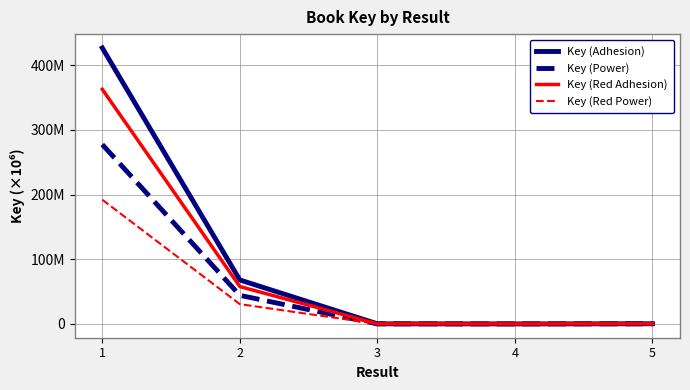

Which has a higher value, 5 or 2?

2